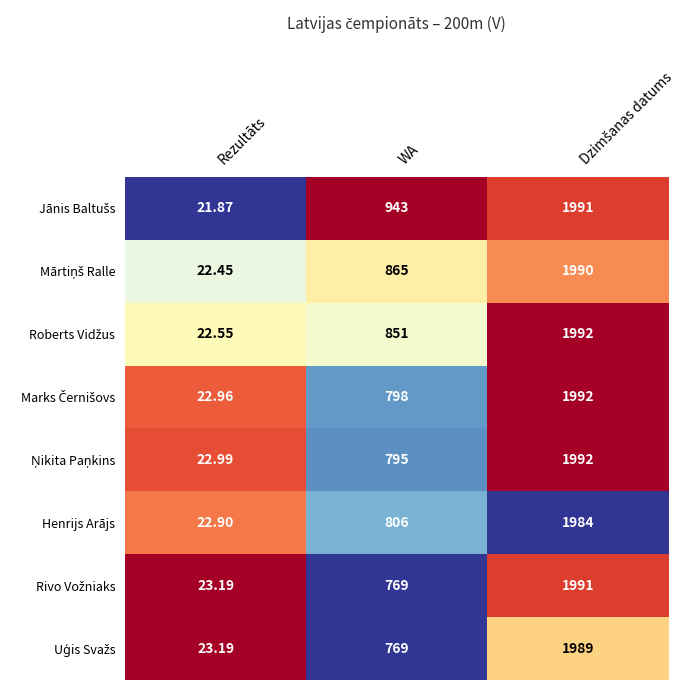

Which category has the lowest value in the Henrijs Arājs series?

Rezultāts